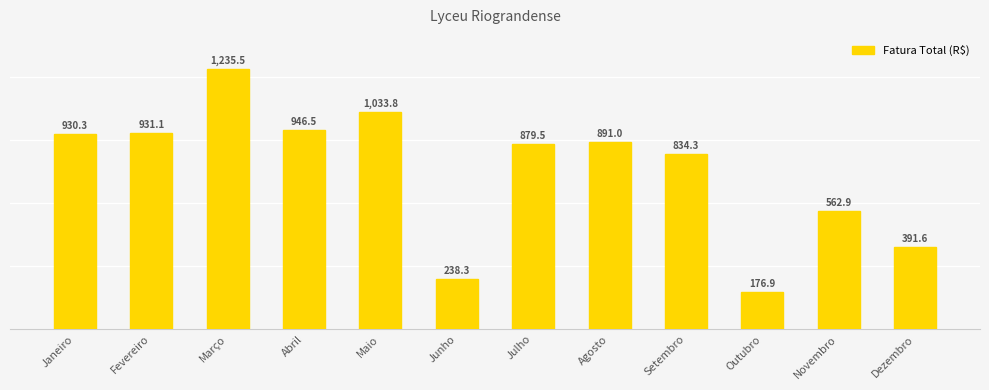

Between Junho and Maio, which is larger?

Maio